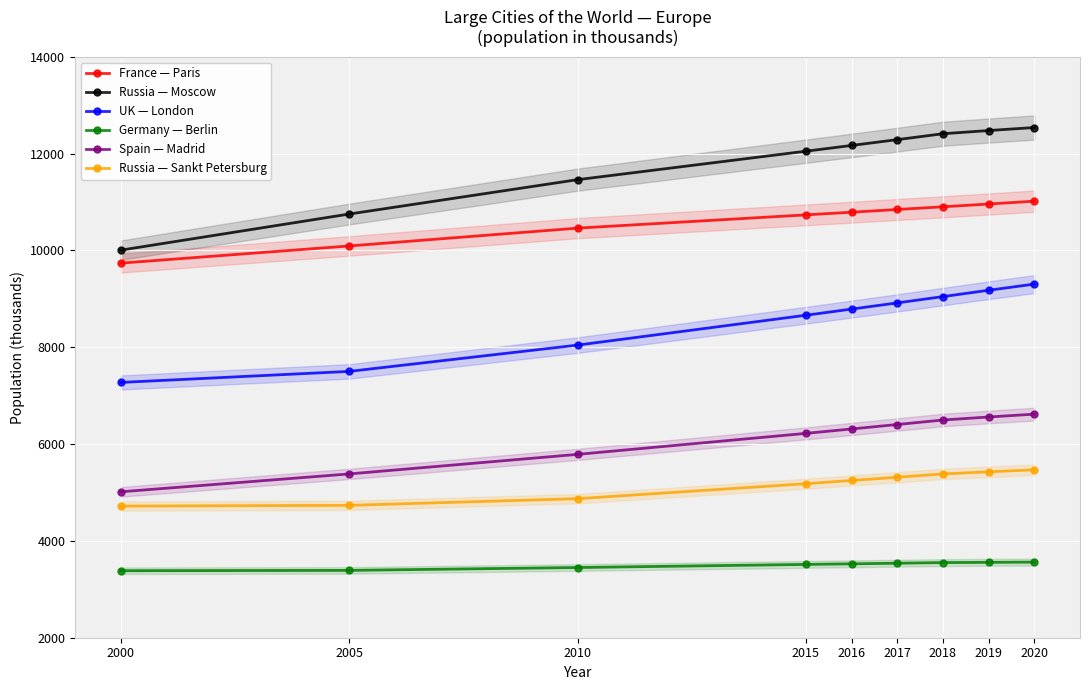

How many values in the Germany — Berlin series exceed 3526?

4